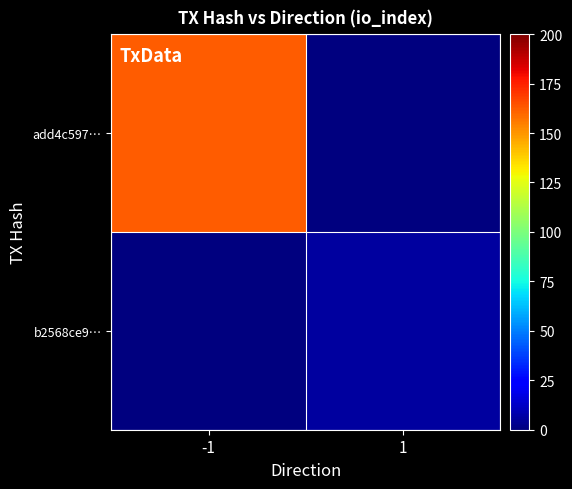

Which series has the largest total across all categories?

add4c597…